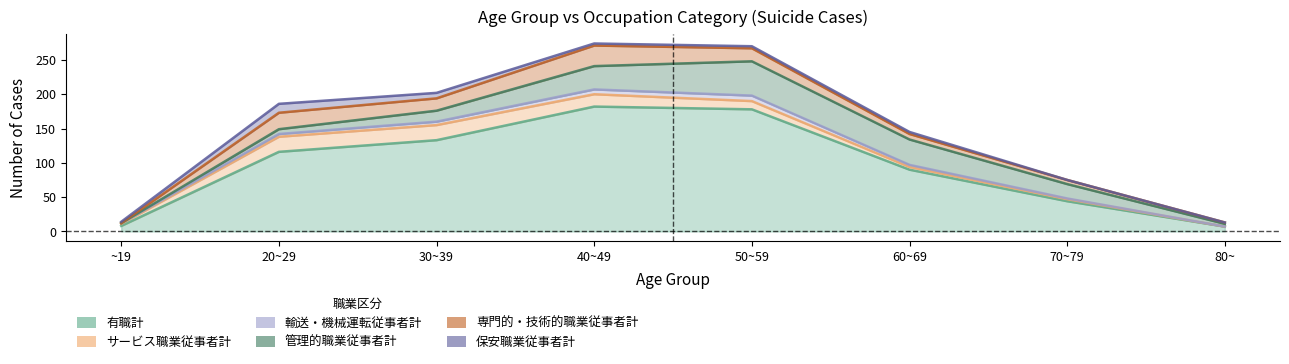

True or false: 輸送・機械運転従事者計 and 管理的職業従事者計 intersect in this chart.

True